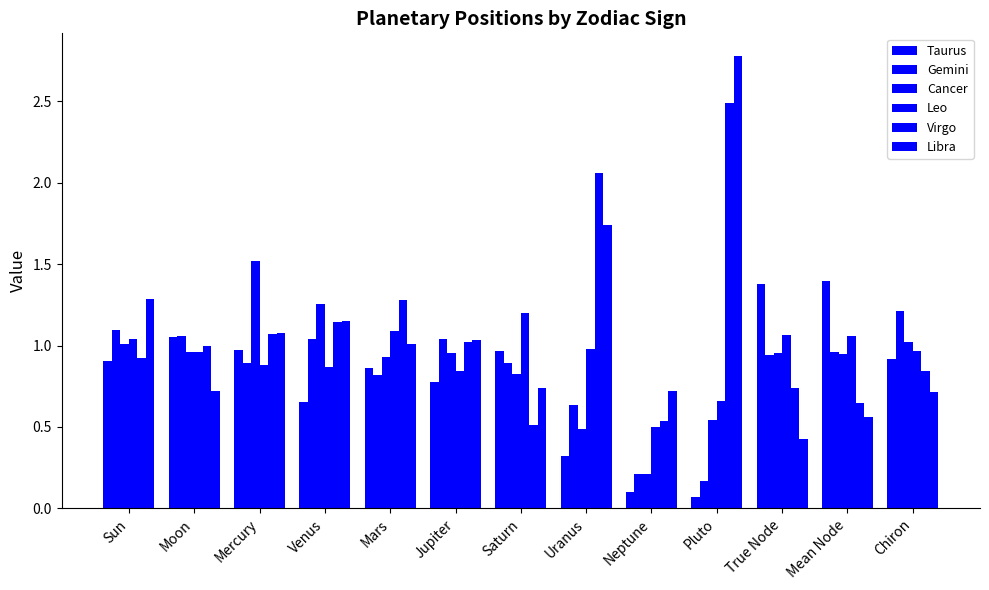

Reading left to right, extract all data points from this chart.

Taurus: Sun=0.9	Moon=1.1	Mercury=1.0	Venus=0.7	Mars=0.9	Jupiter=0.8	Saturn=1.0	Uranus=0.3	Neptune=0.1	Pluto=0.1	True Node=1.4	Mean Node=1.4	Chiron=0.9
Gemini: Sun=1.1	Moon=1.1	Mercury=0.9	Venus=1.0	Mars=0.8	Jupiter=1.0	Saturn=0.9	Uranus=0.6	Neptune=0.2	Pluto=0.2	True Node=0.9	Mean Node=1.0	Chiron=1.2
Cancer: Sun=1.0	Moon=1.0	Mercury=1.5	Venus=1.3	Mars=0.9	Jupiter=1.0	Saturn=0.8	Uranus=0.5	Neptune=0.2	Pluto=0.5	True Node=1.0	Mean Node=0.9	Chiron=1.0
Leo: Sun=1.0	Moon=1.0	Mercury=0.9	Venus=0.9	Mars=1.1	Jupiter=0.8	Saturn=1.2	Uranus=1.0	Neptune=0.5	Pluto=0.7	True Node=1.1	Mean Node=1.1	Chiron=1.0
Virgo: Sun=0.9	Moon=1.0	Mercury=1.1	Venus=1.1	Mars=1.3	Jupiter=1.0	Saturn=0.5	Uranus=2.1	Neptune=0.5	Pluto=2.5	True Node=0.7	Mean Node=0.6	Chiron=0.8
Libra: Sun=1.3	Moon=0.7	Mercury=1.1	Venus=1.2	Mars=1.0	Jupiter=1.0	Saturn=0.7	Uranus=1.7	Neptune=0.7	Pluto=2.8	True Node=0.4	Mean Node=0.6	Chiron=0.7